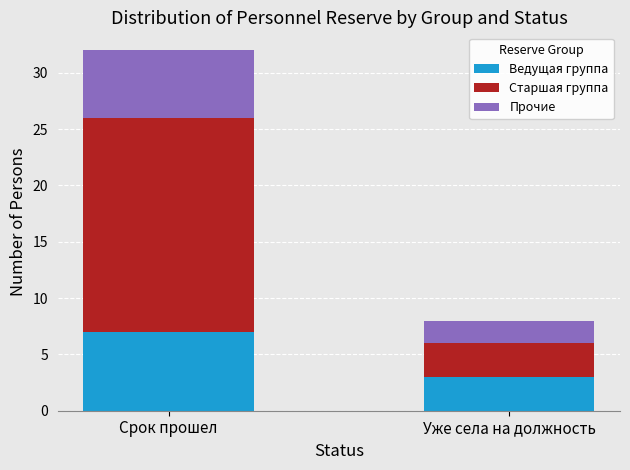

What is the total value across all series at Срок прошел?

32